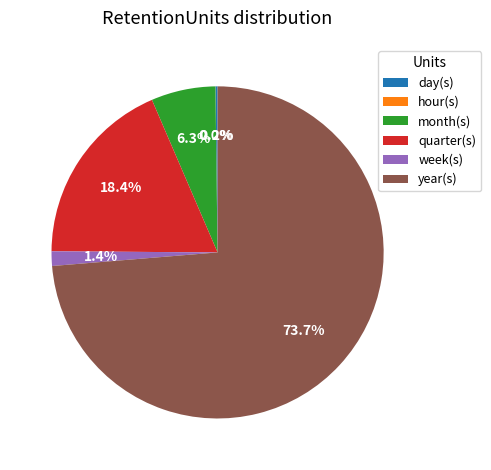

Which slice represents more than half of the pie?

year(s)